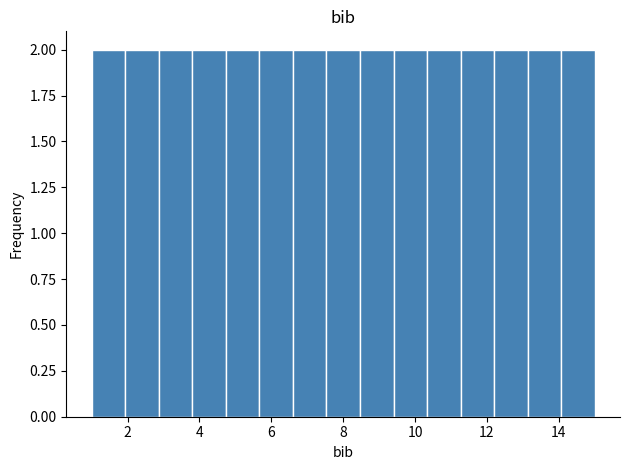

Reading left to right, list every bar in this chart as the range it spans on the x-axis followed by its height. Neither the bar edges nor the heights are printed on the chart, so give them approximately, as read against the axes.

1.0 to 2.0: 2
2.0 to 2.8: 2
2.8 to 3.8: 2
3.8 to 4.8: 2
4.8 to 5.6: 2
5.6 to 6.6: 2
6.6 to 7.6: 2
7.6 to 8.4: 2
8.4 to 9.4: 2
9.4 to 10.4: 2
10.4 to 11.2: 2
11.2 to 12.2: 2
12.2 to 13.2: 2
13.2 to 14.0: 2
14.0 to 15.0: 2